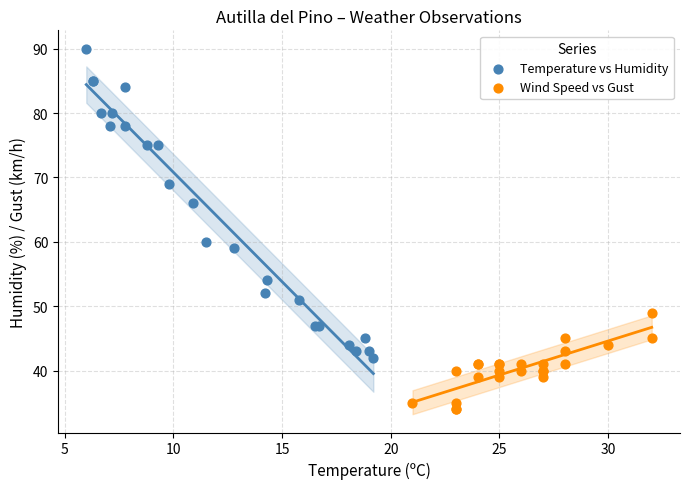

Which series has the largest Y range (max minus min)?

Temperature vs Humidity